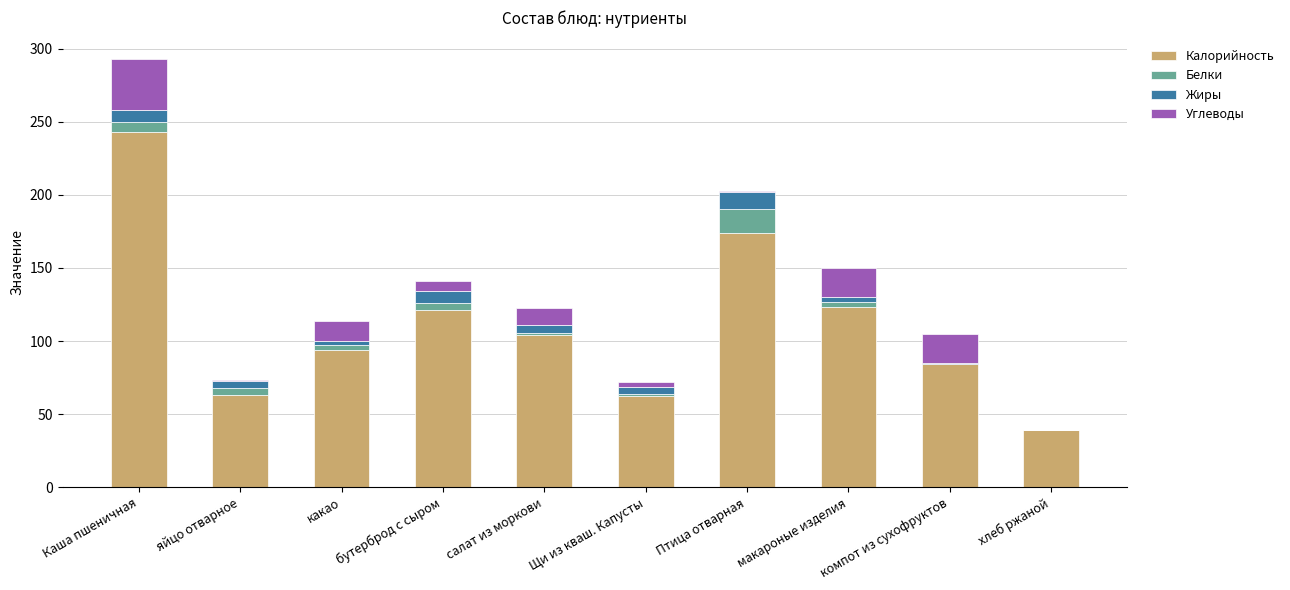

At which category is the sum across all series the highest?

Каша пшеничная